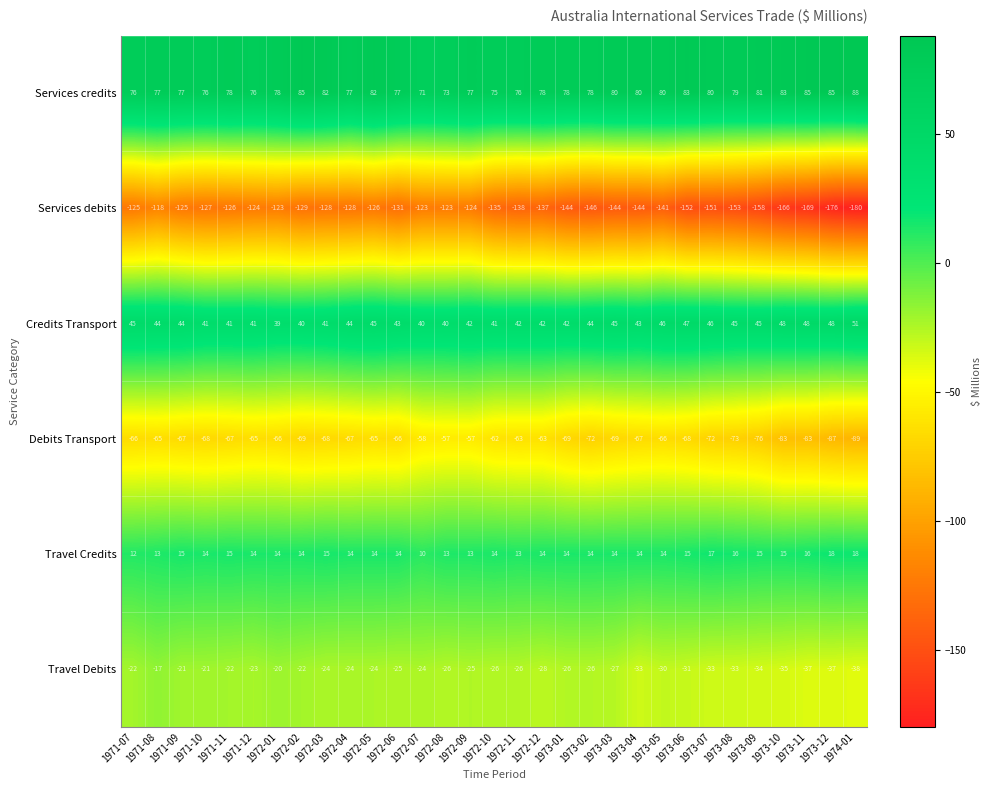

What is the total value across all series at 1971-11?

-81